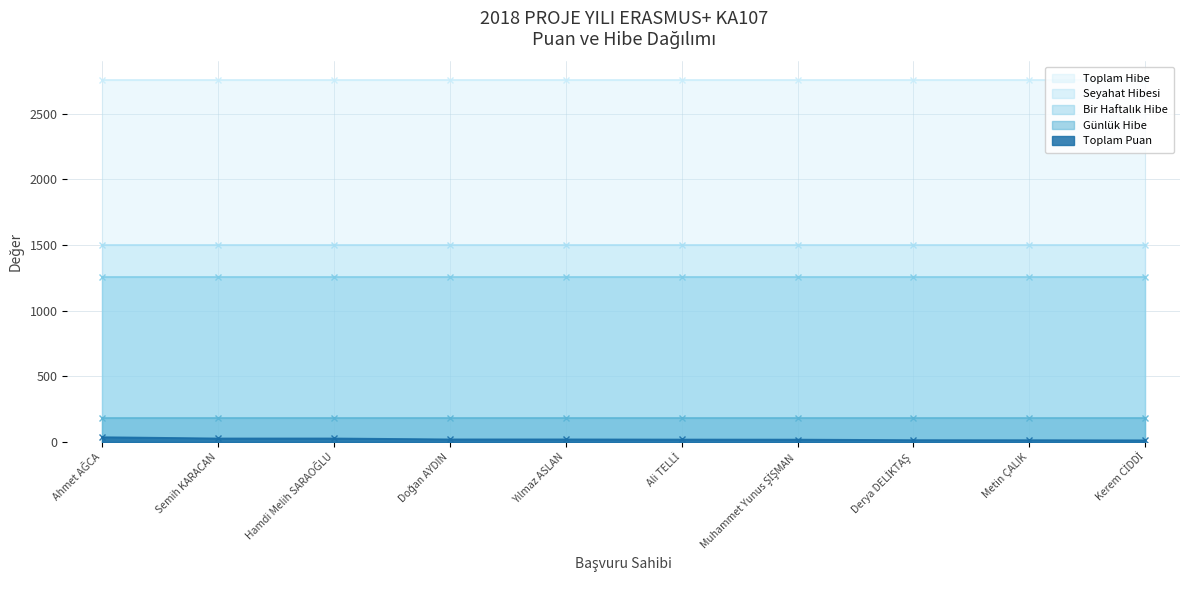

The Seyahat Hibesi series shows 1500.0 at Semih KARACAN. True or false?

True